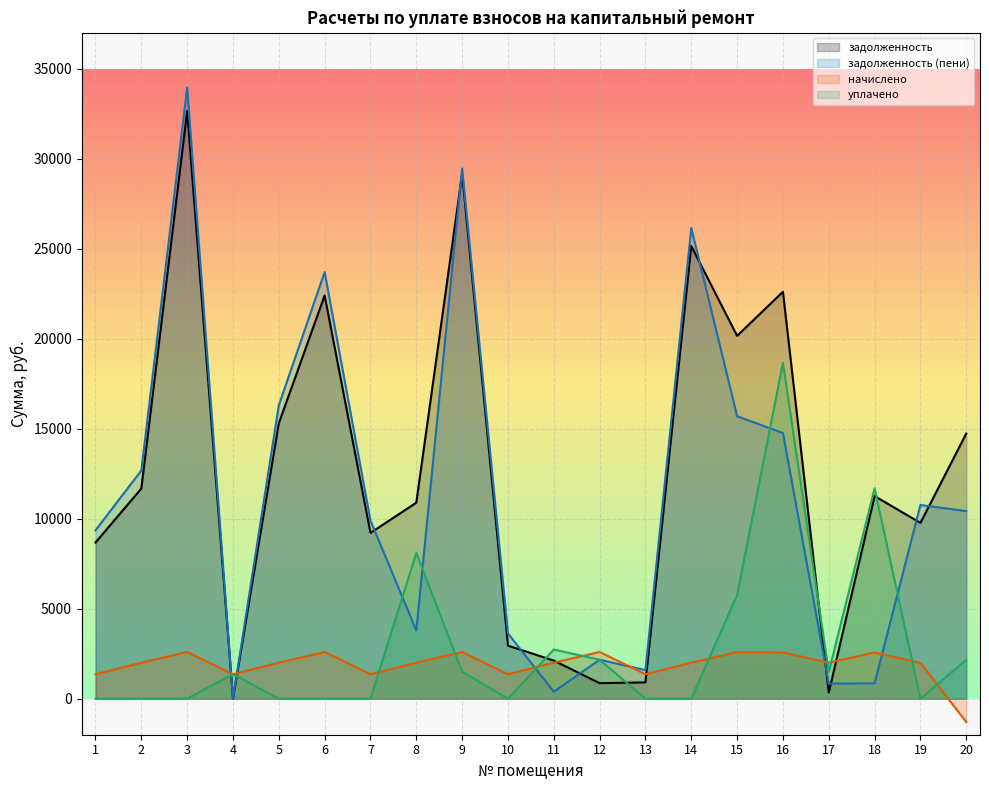

What is the sum of the начислено values at 19 and 11?

3989.7